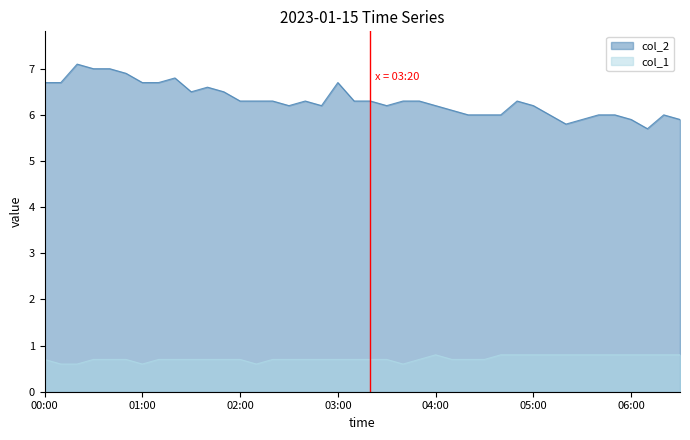

Where is the first local minimum for col_2?

01:30